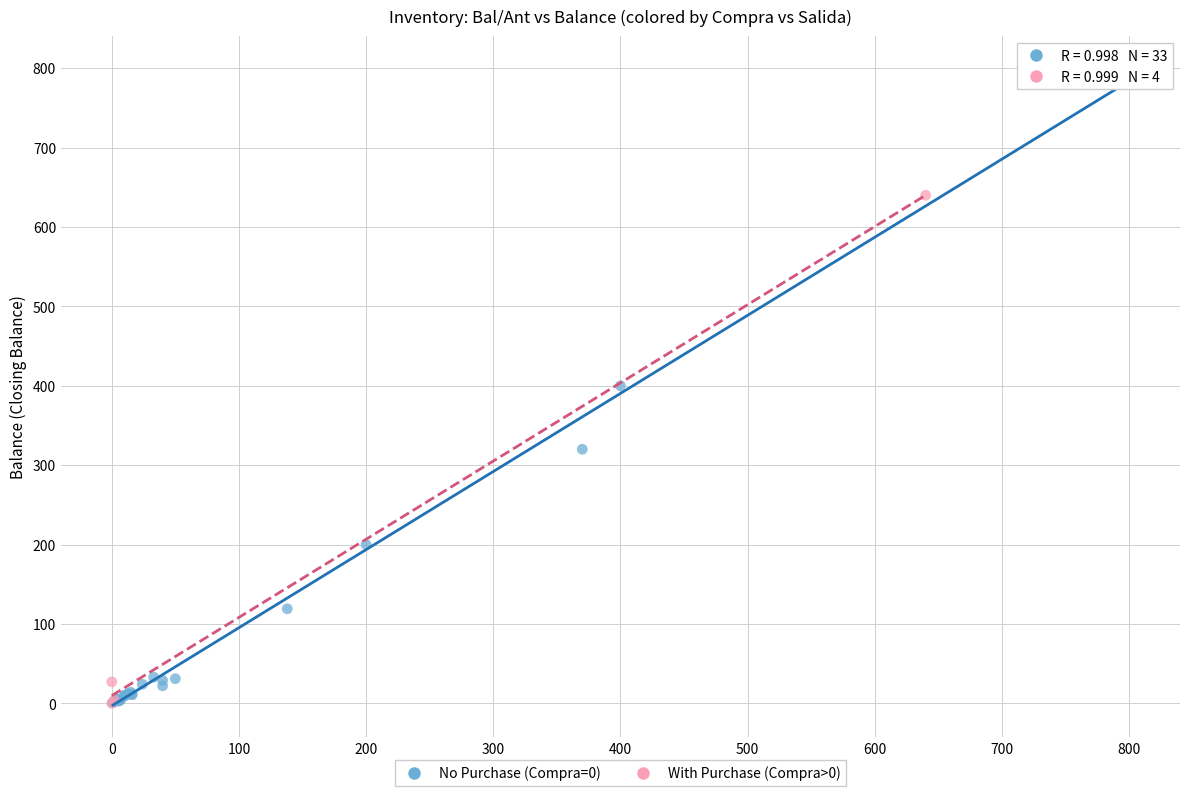

Which series contains the highest Y value?

No Purchase (Compra=0)